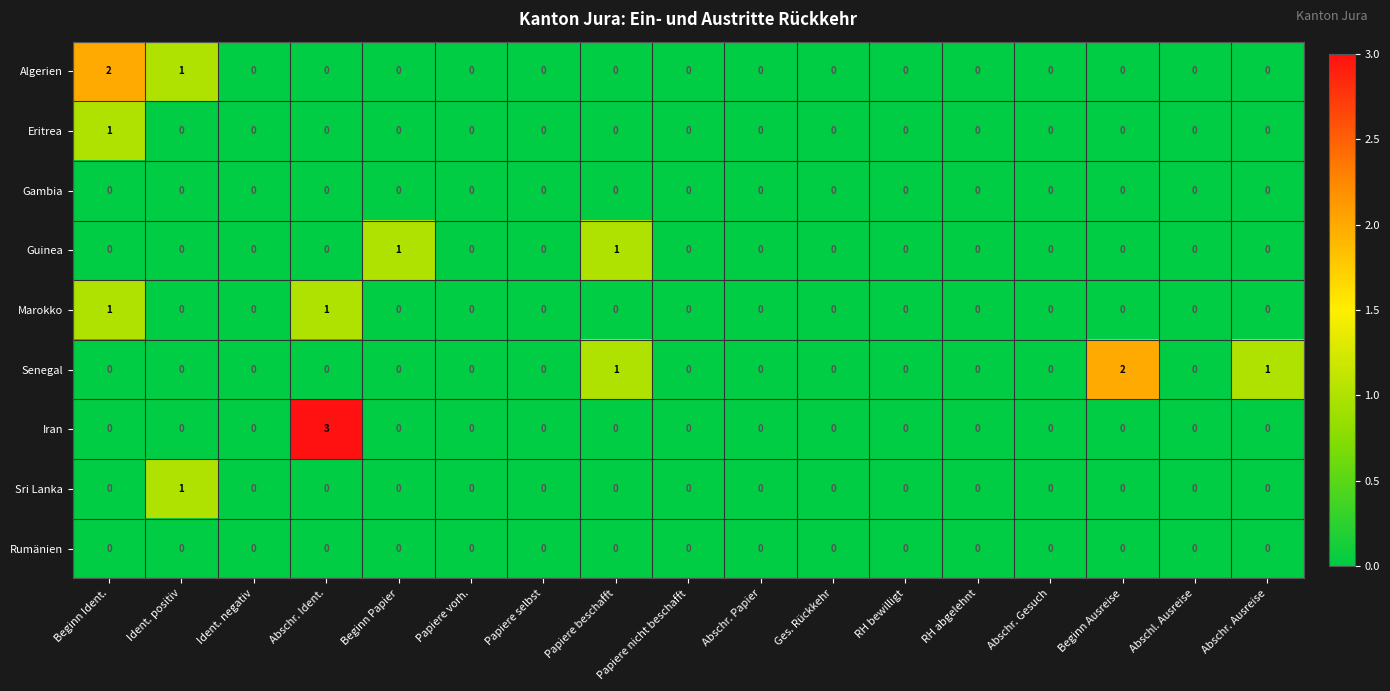

Which series has the largest total across all categories?

Senegal